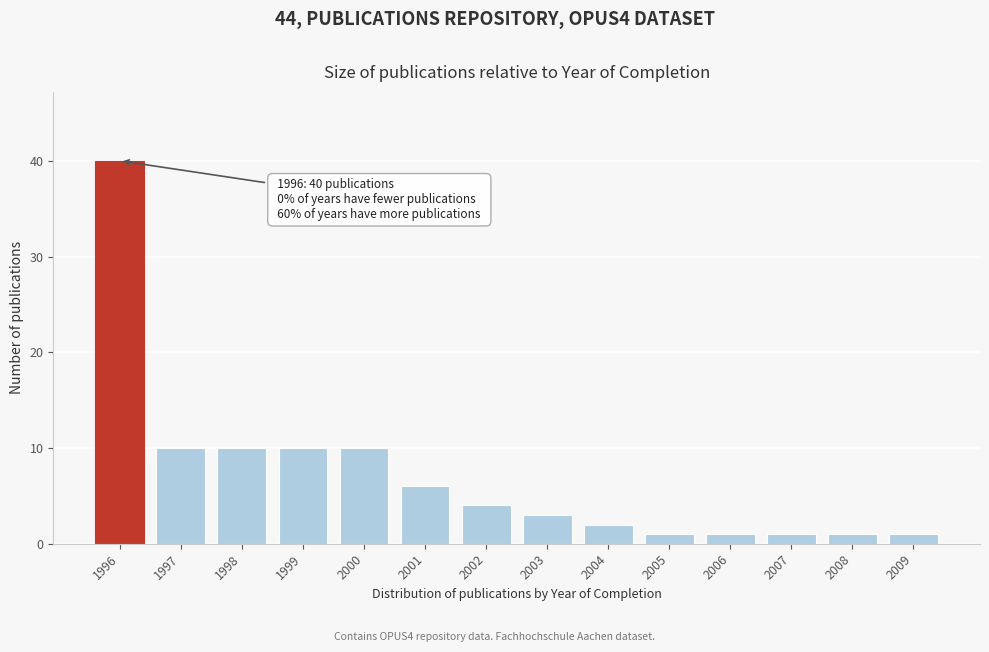

Reading right to left, what are all the values shown in this chart?

1	1	1	1	1	2	3	4	6	10	10	10	10	40